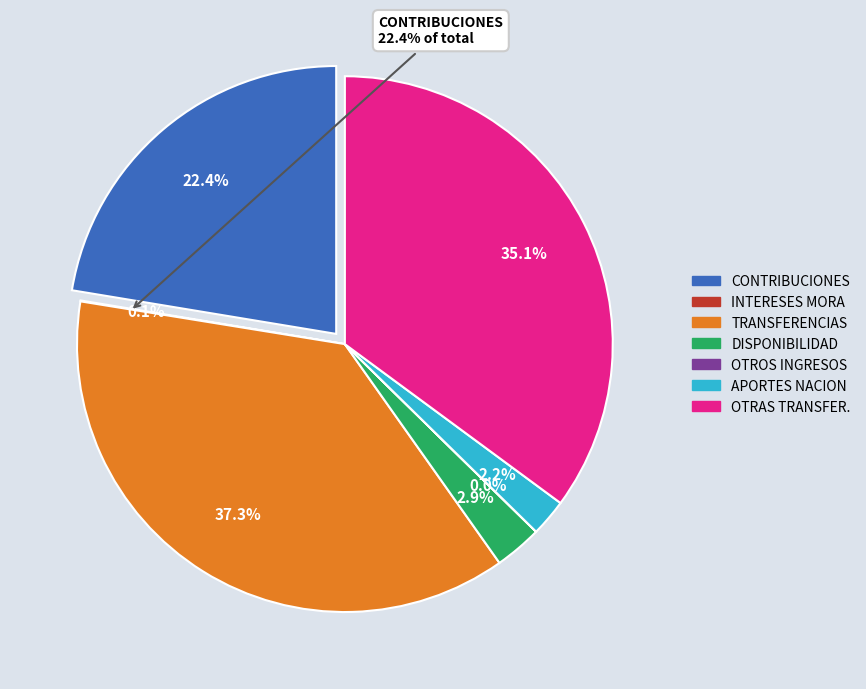

What percentage is the DISPONIBILIDAD INICIAL slice, to the nearest percent?

3%